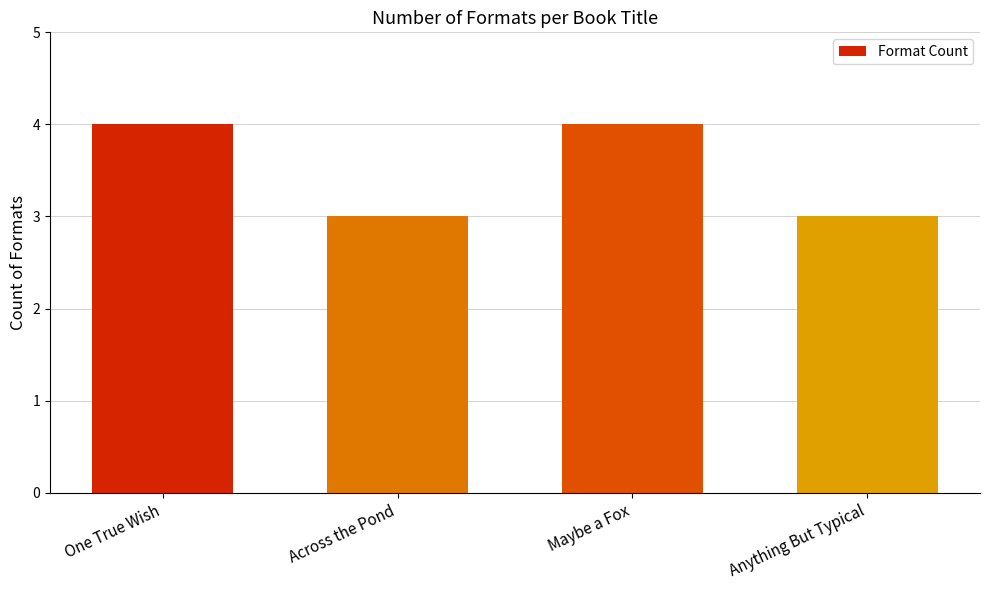

Is it true that the value at Maybe a Fox is 2?

False